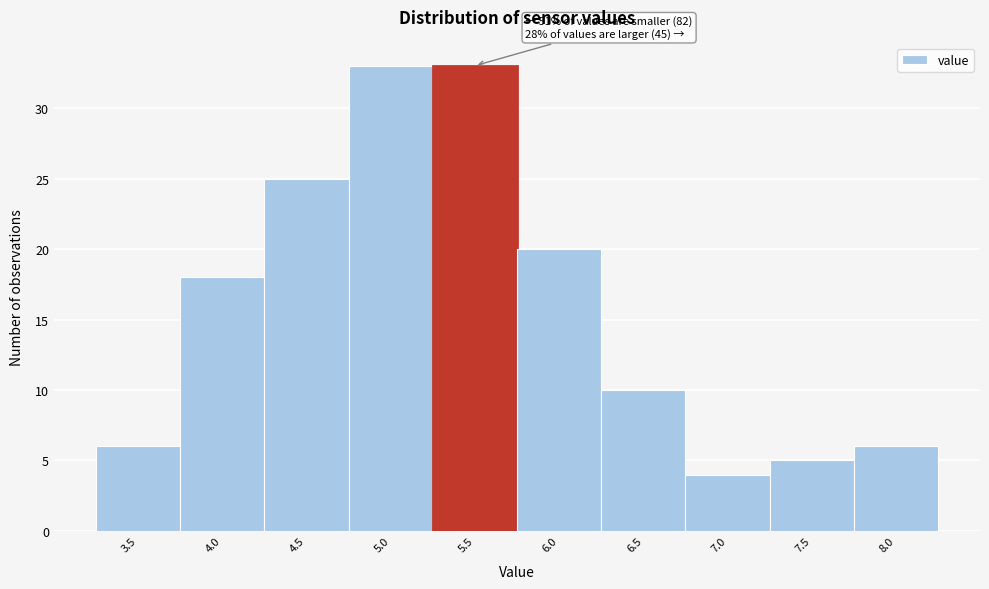

Reading left to right, what are all the values shown in this chart?

6	18	25	33	33	20	10	4	5	6